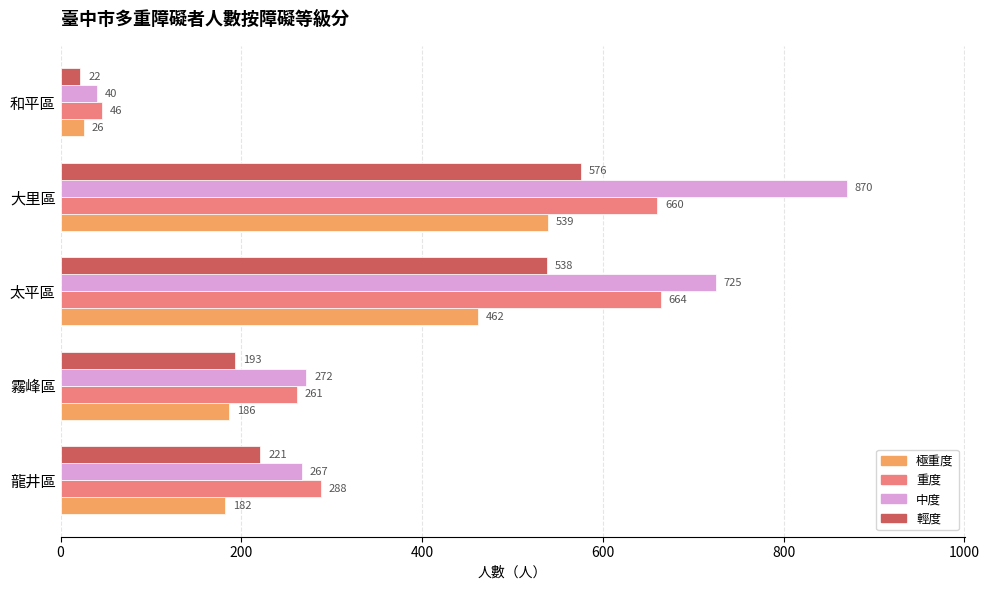

True or false: 極重度 has a value of 462 at 太平區.

True